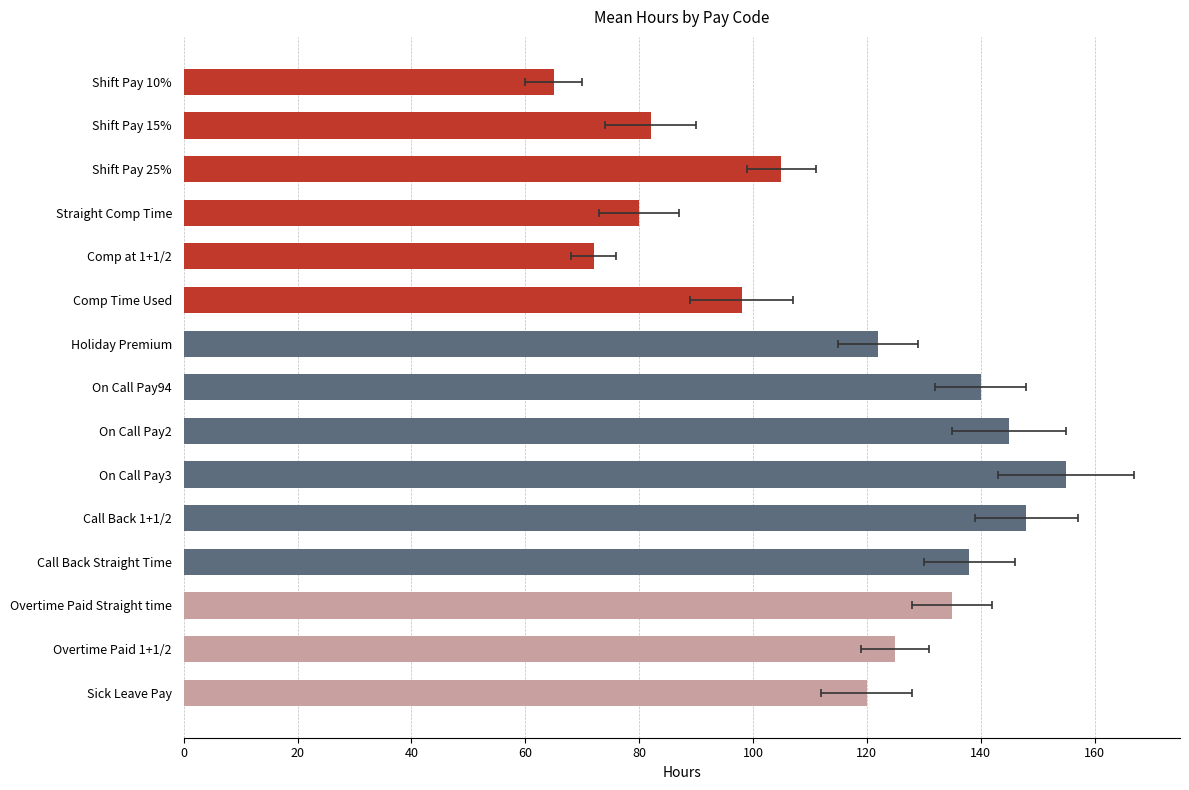

Is it true that the value at On Call Pay94 is 140?

True